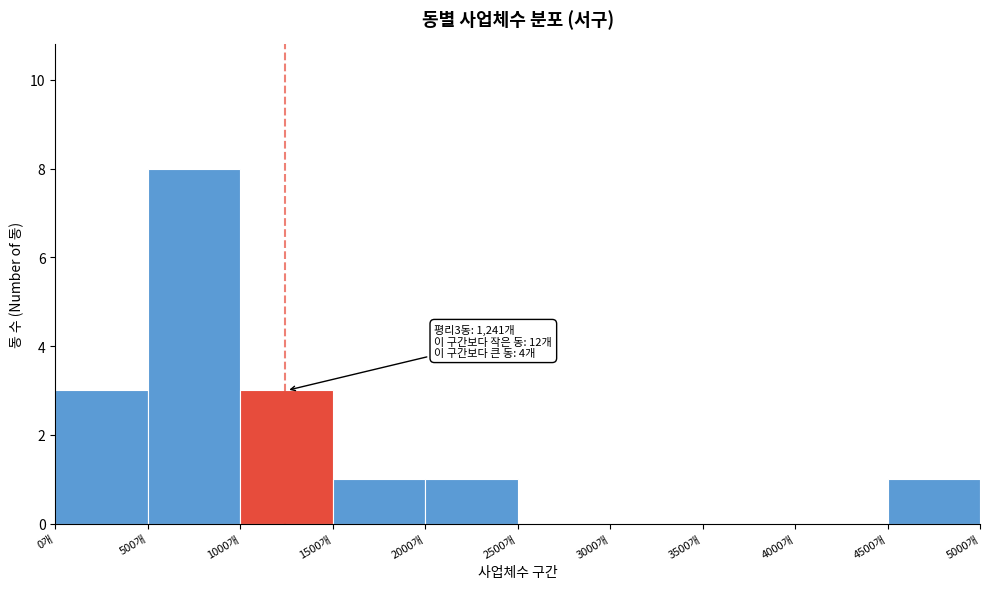

Over which range of the x-axis is the bar tallest?

500 to 1000